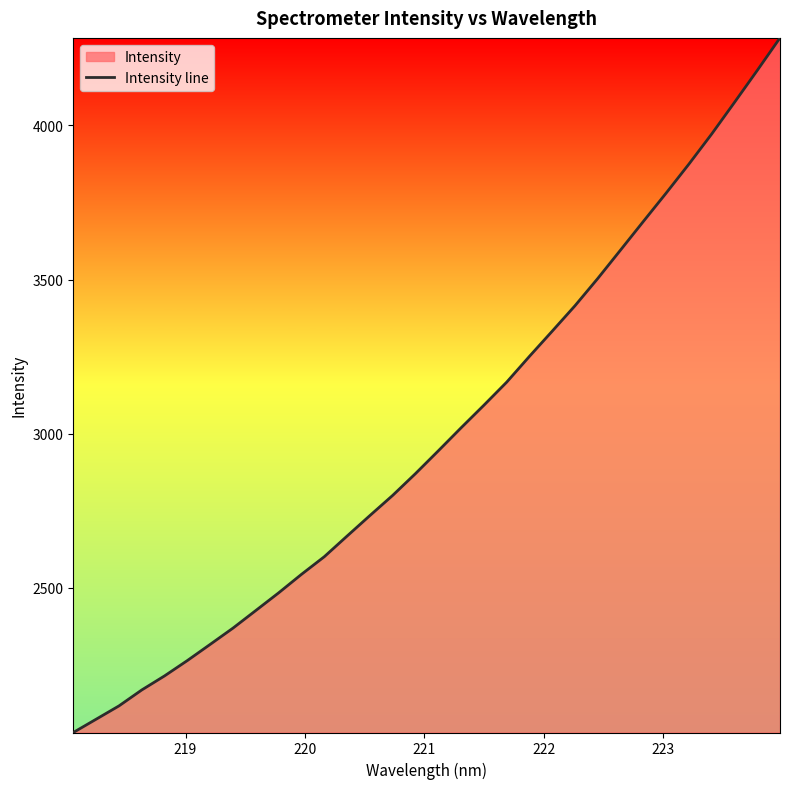

Reading right to left, list all the values displayed in this chart.

4284.3	4178.6	4074.8	3972.3	3874.7	3780.6	3688.6	3595.9	3503.5	3415.1	3332.5	3250.7	3166.8	3091.9	3018.7	2943.9	2870.1	2799.4	2733.9	2667.4	2600.3	2543.1	2483.1	2425.8	2368.7	2315.9	2263.4	2213.6	2167.9	2116.0	2072.9	2029.8